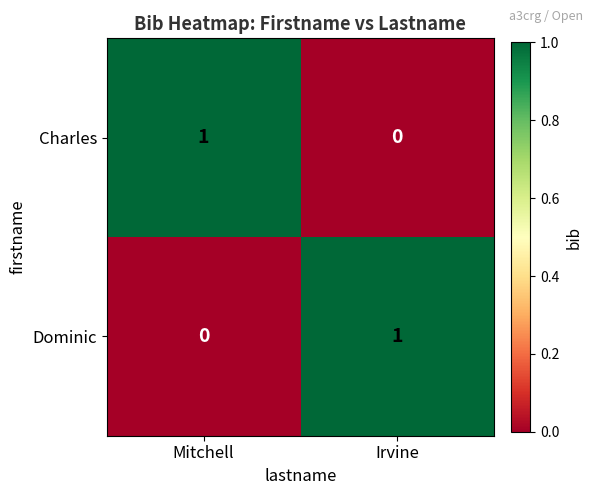

Is it true that Dominic equals 1 at Irvine?

True